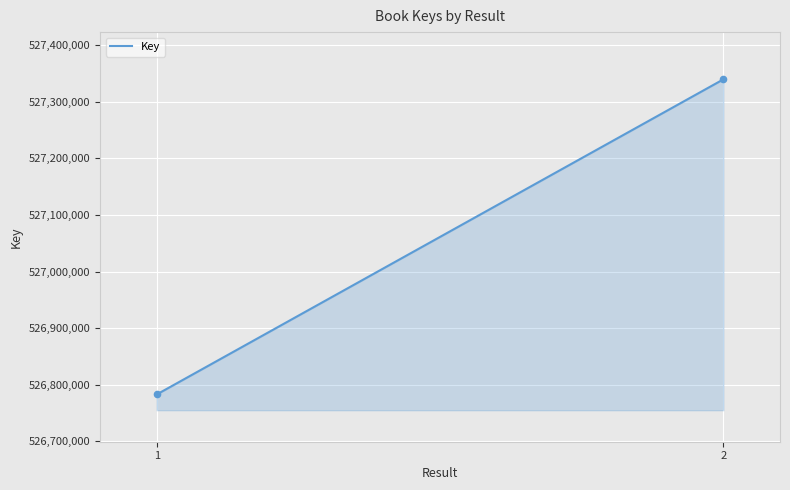

What is the greatest value displayed?

527339692.0